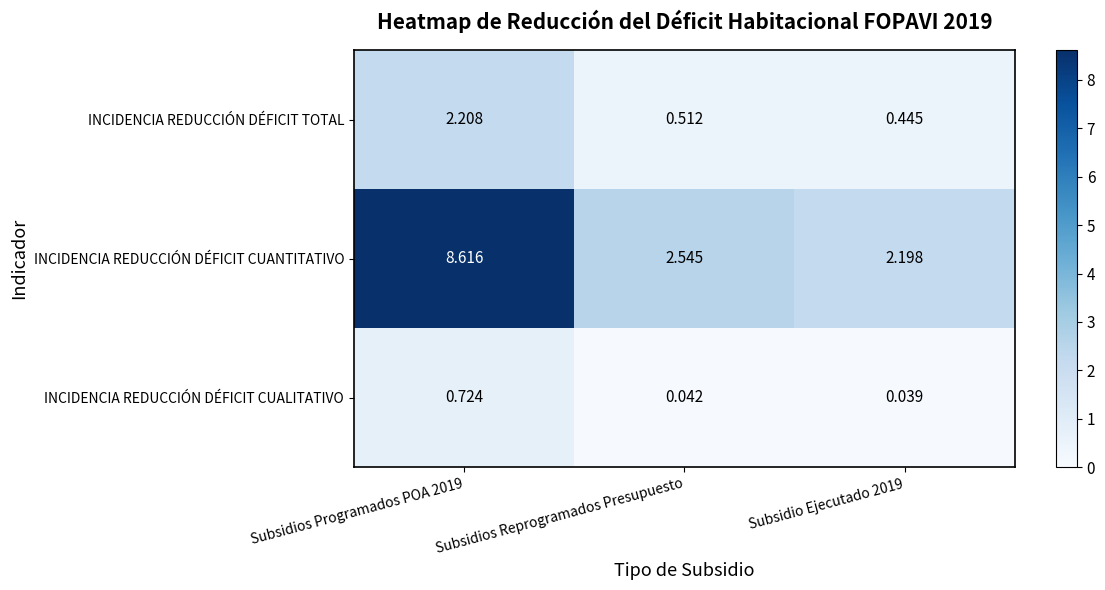

Is the value of INCIDENCIA REDUCCIÓN DÉFICIT CUANTITATIVO at Subsidios Programados POA 2019 greater than the value of INCIDENCIA REDUCCIÓN DÉFICIT CUALITATIVO at Subsidios Programados POA 2019?

Yes